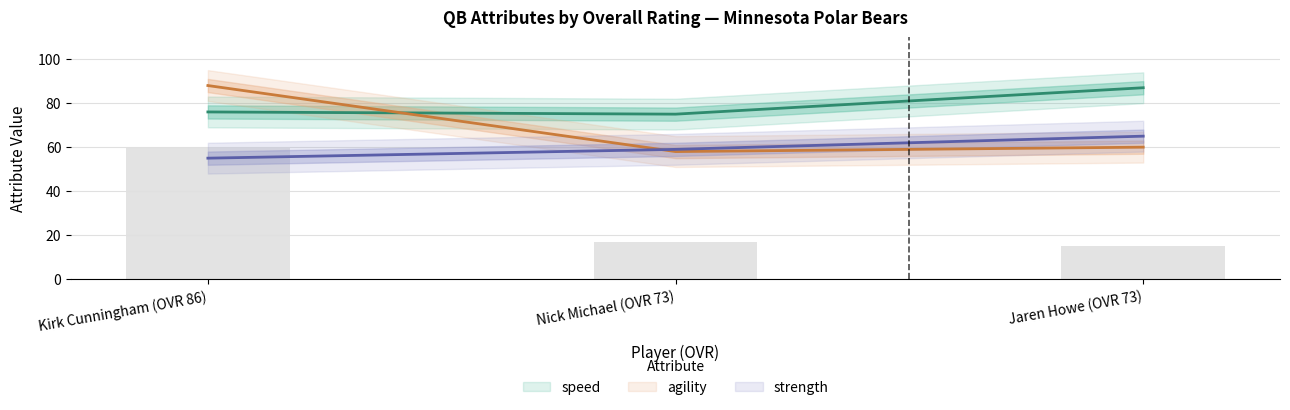

Reading left to right, what are all the values shown in this chart?

depth_chart_rank: 55.0	59.0	65.0
salary: 59.6	16.8	15.2
speed: 76.0	75.0	87.0
agility: 88.0	58.0	60.0